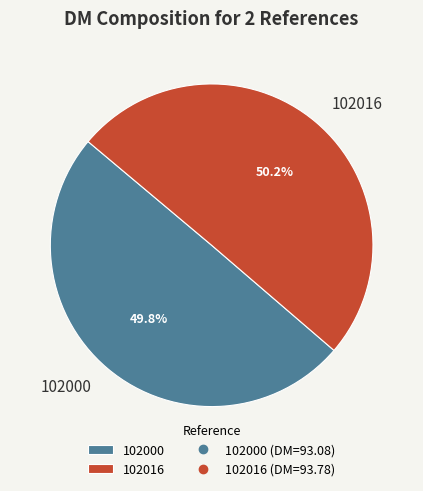

Approximately how many times larger is the value at 102000 compared to 102016?

1.0